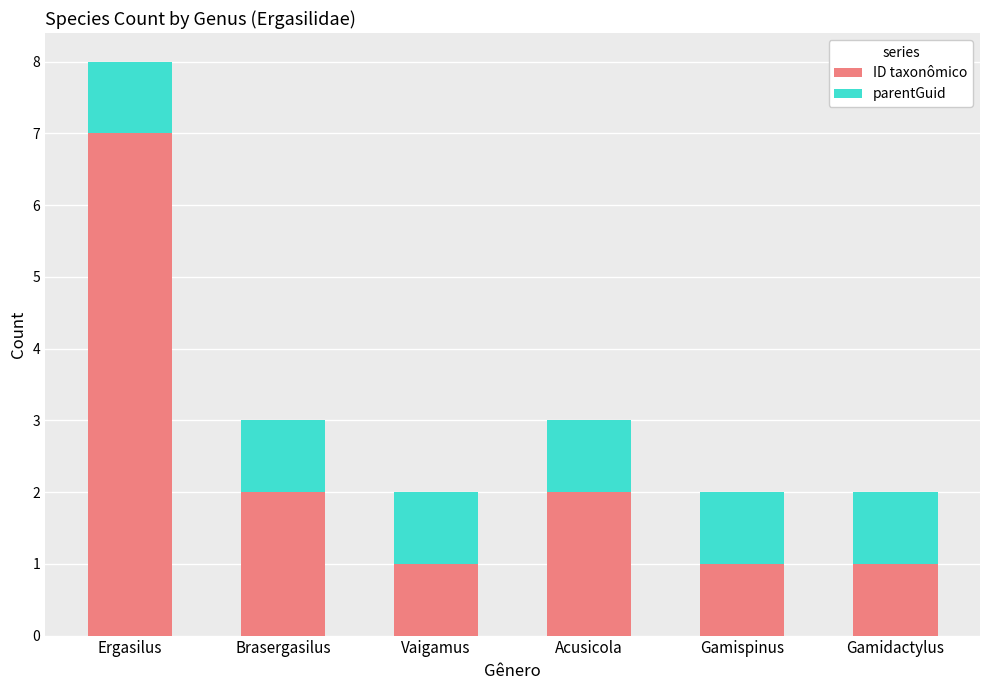

Is it true that ID taxonômico equals 4 at Ergasilus?

False